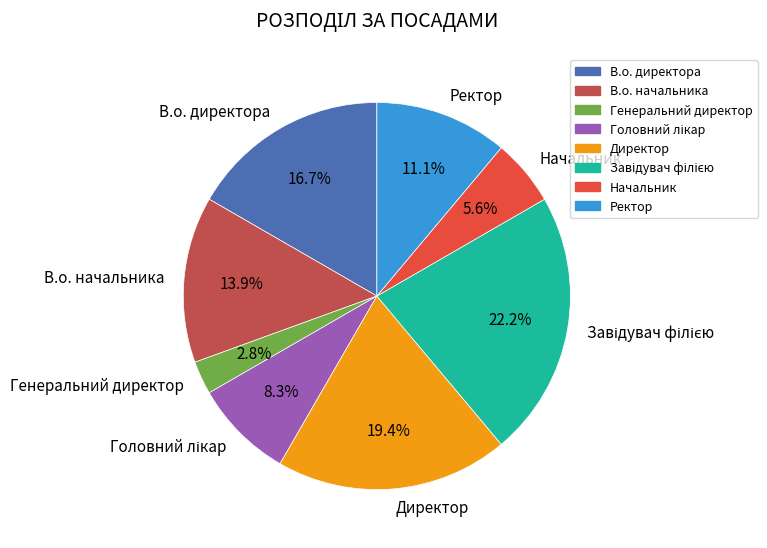

What is the smallest slice in the pie chart?

Генеральний директор